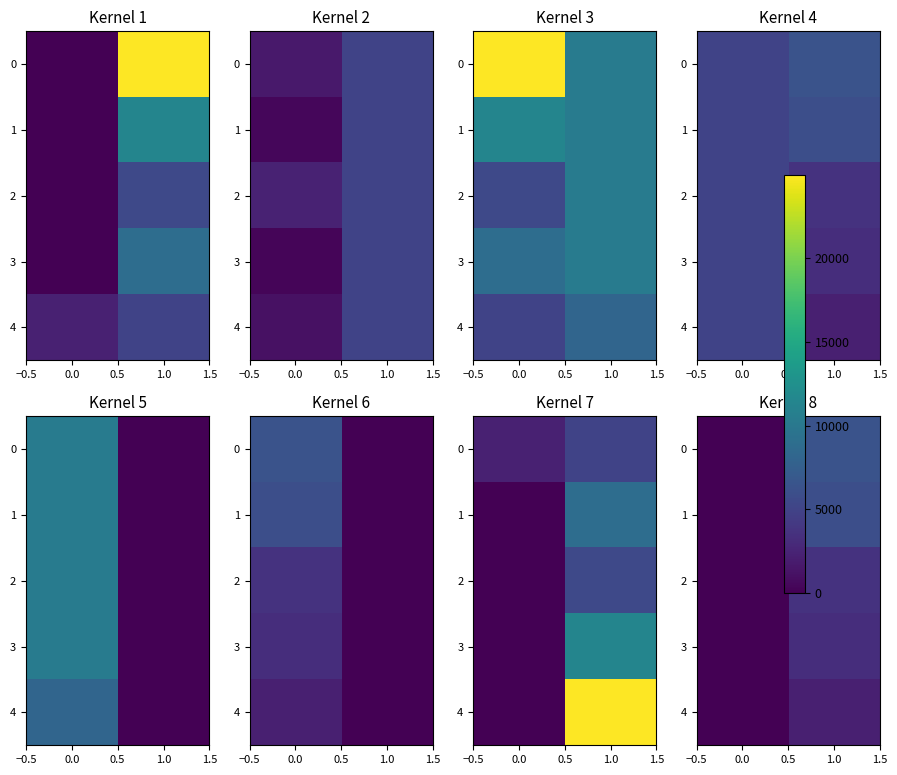

Rank the series by their maximum value, from lowest to highest.

4, 3, 2, 1, 0